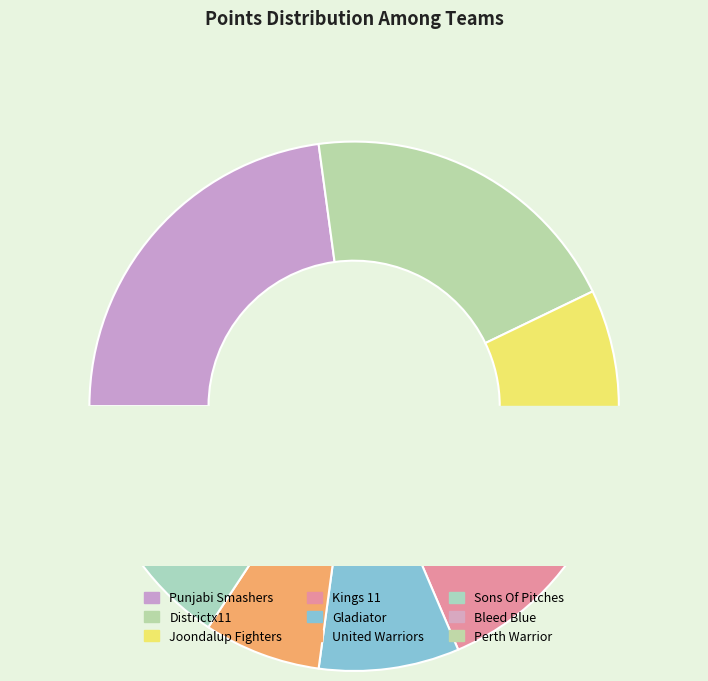

To the nearest percent, what portion does Punjabi Smashers represent?

23%